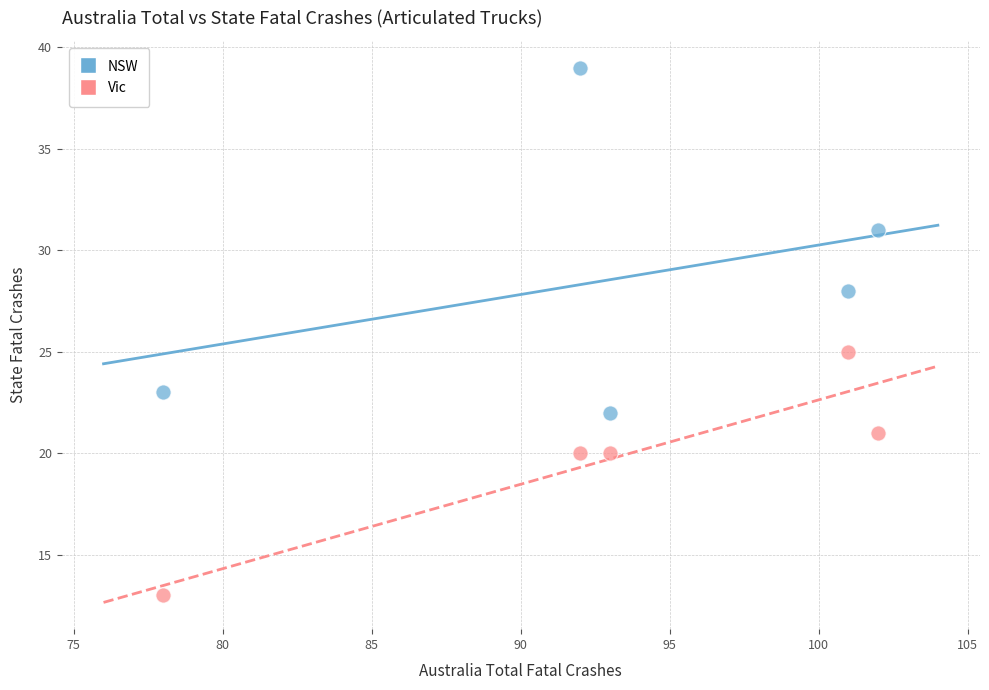

Which series reaches the minimum Y coordinate?

Vic